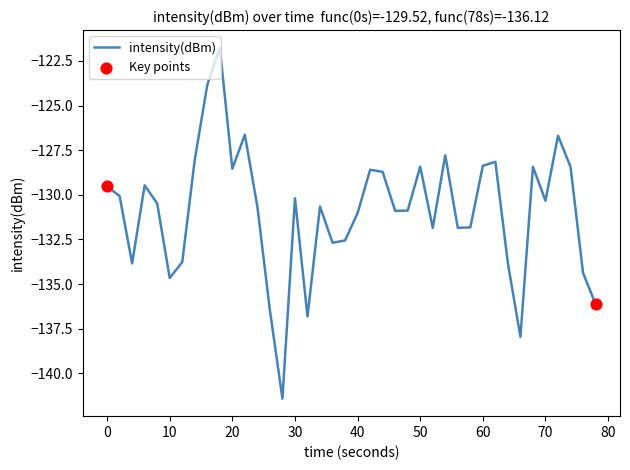

What is the smallest value displayed?

-141.4